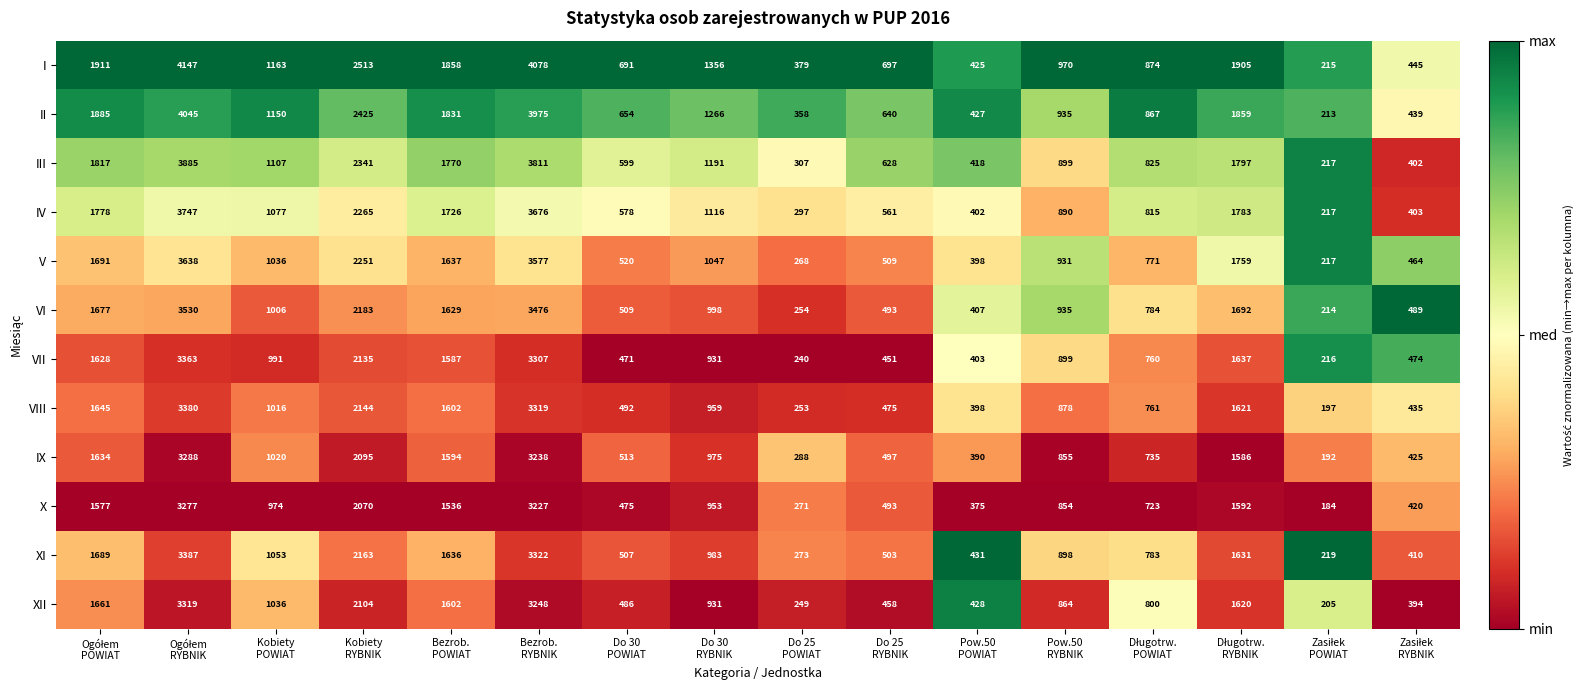

What is the difference between the second highest and minimum values in the II series?

3762